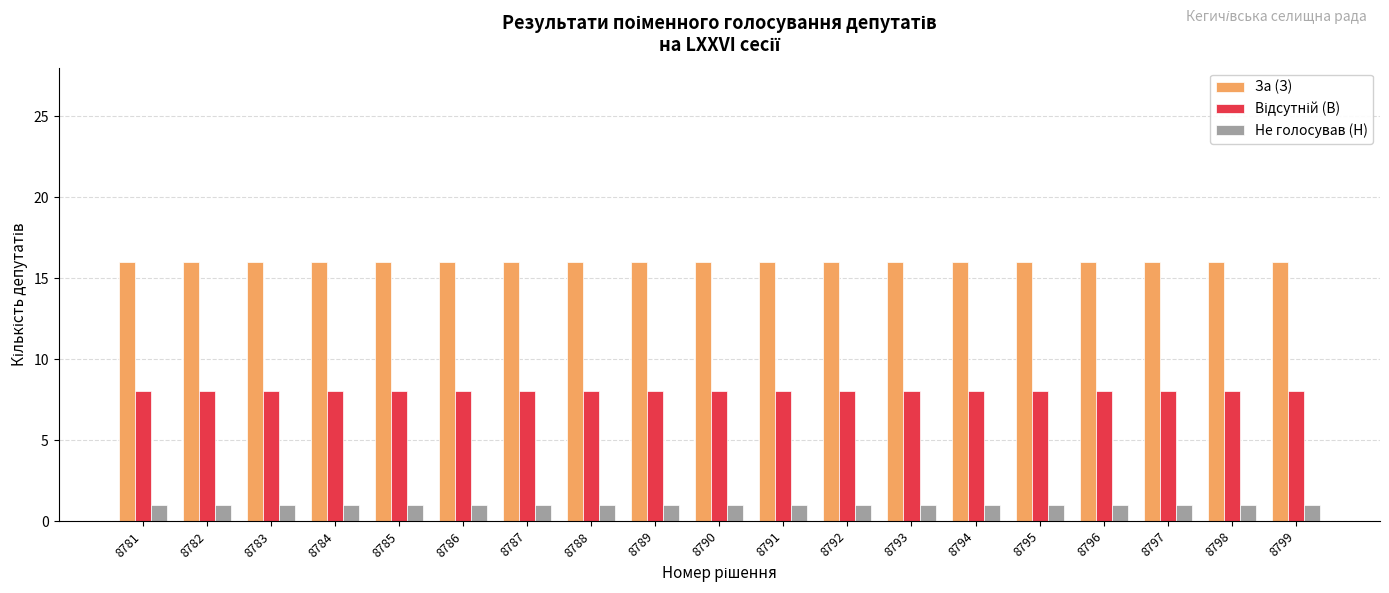

What is the sum of all За (З) values?

304